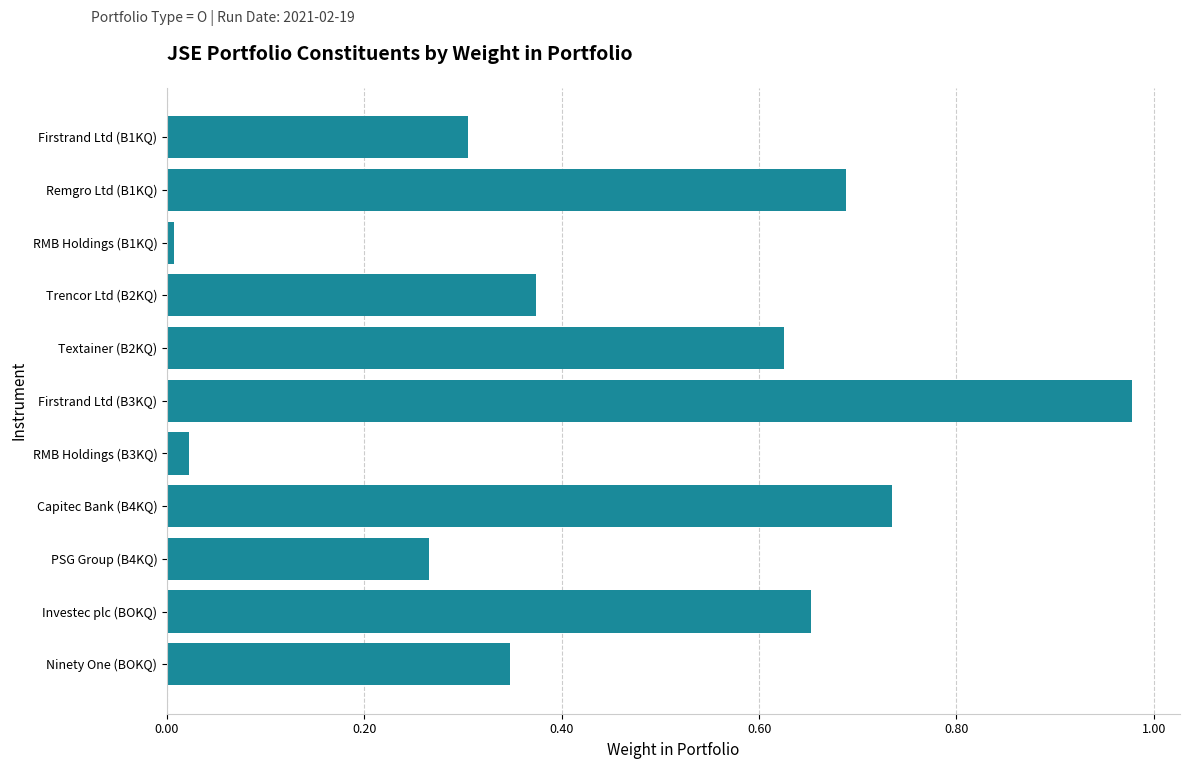

Which label corresponds to the largest value in the chart?

Firstrand Ltd (B3KQ)